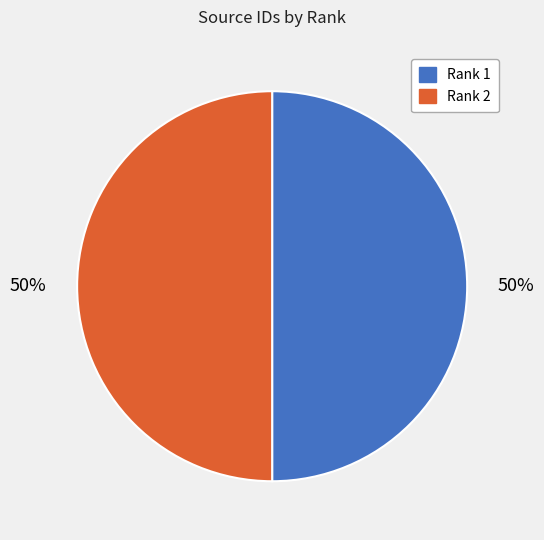

Approximately how many times larger is the value at Rank 1 compared to Rank 2?

1.0